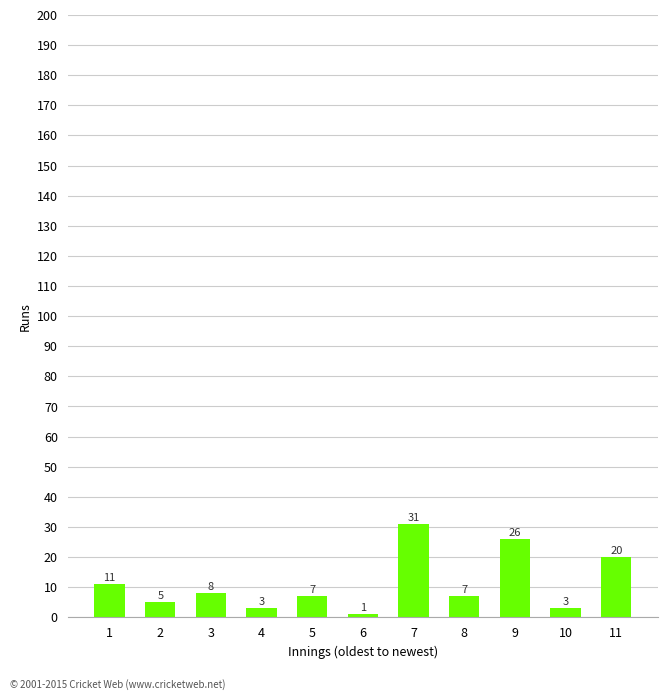

How many values are below 7?

4